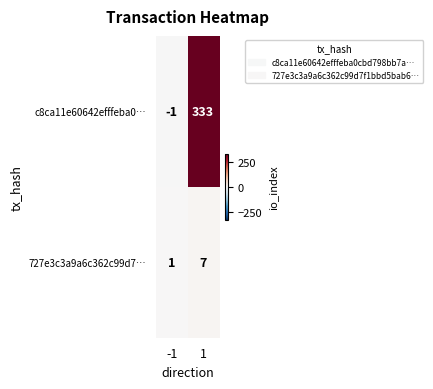

What is the maximum value for 727e3c3a9a6c362c99d7…?

7